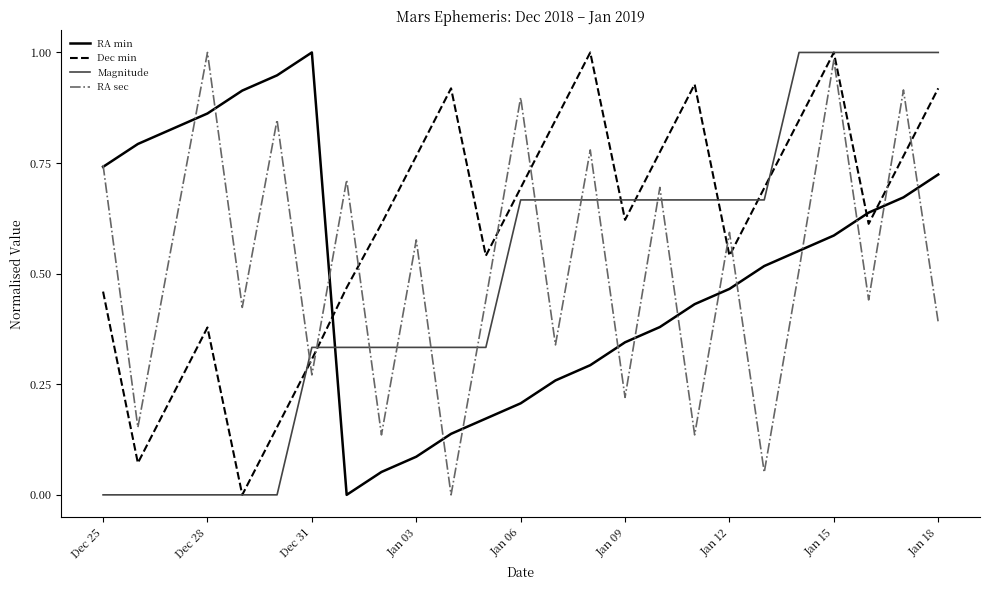

Which series has the largest total across all categories?

Dec min